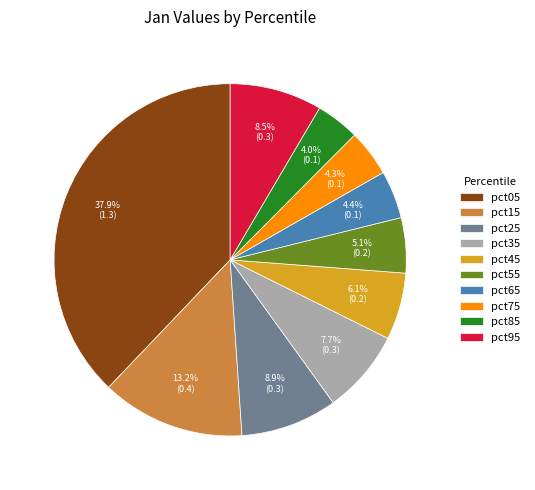

Count the number of slices in the pie.

10